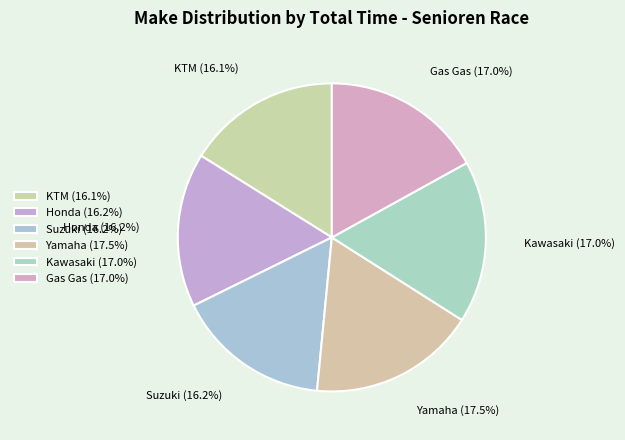

How much of the chart is everything except Kawasaki (17.0%)?

83.0%